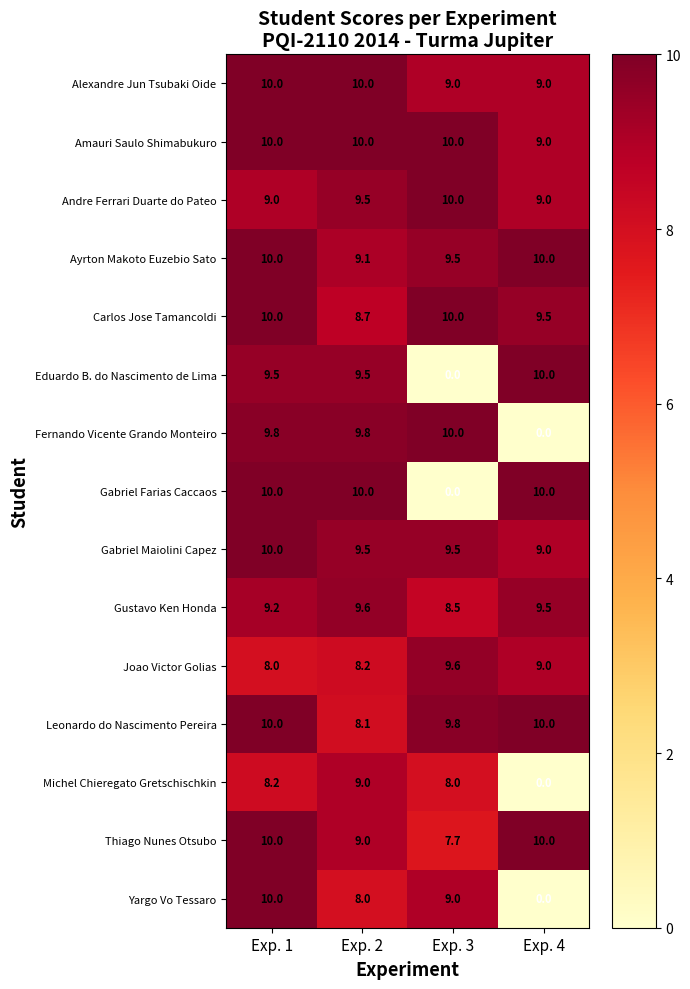

What is the sum of the Thiago Nunes Otsubo values at Exp. 3 and Exp. 1?

17.7